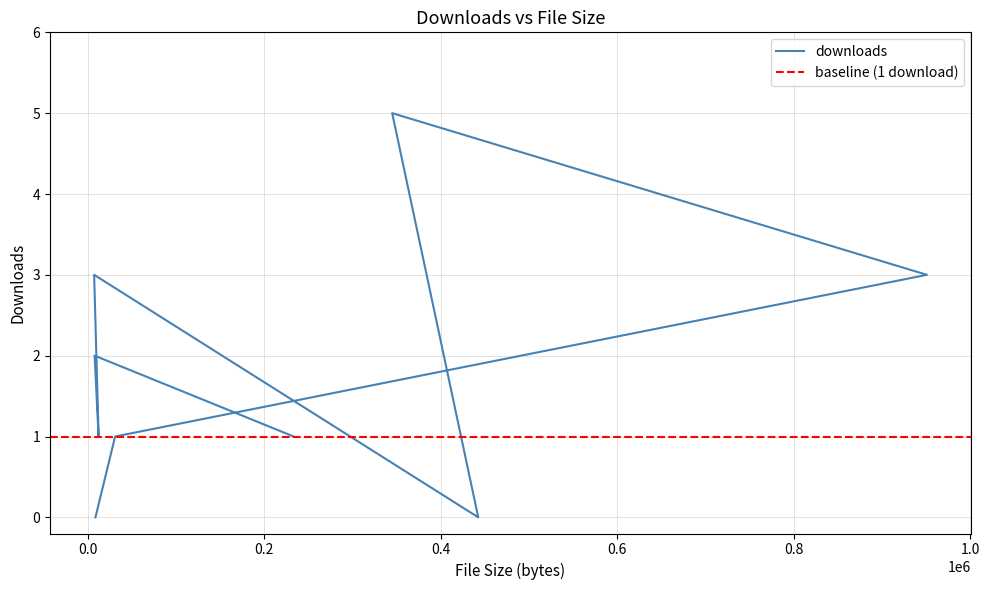

True or false: the data shows 1 at 12402.

False